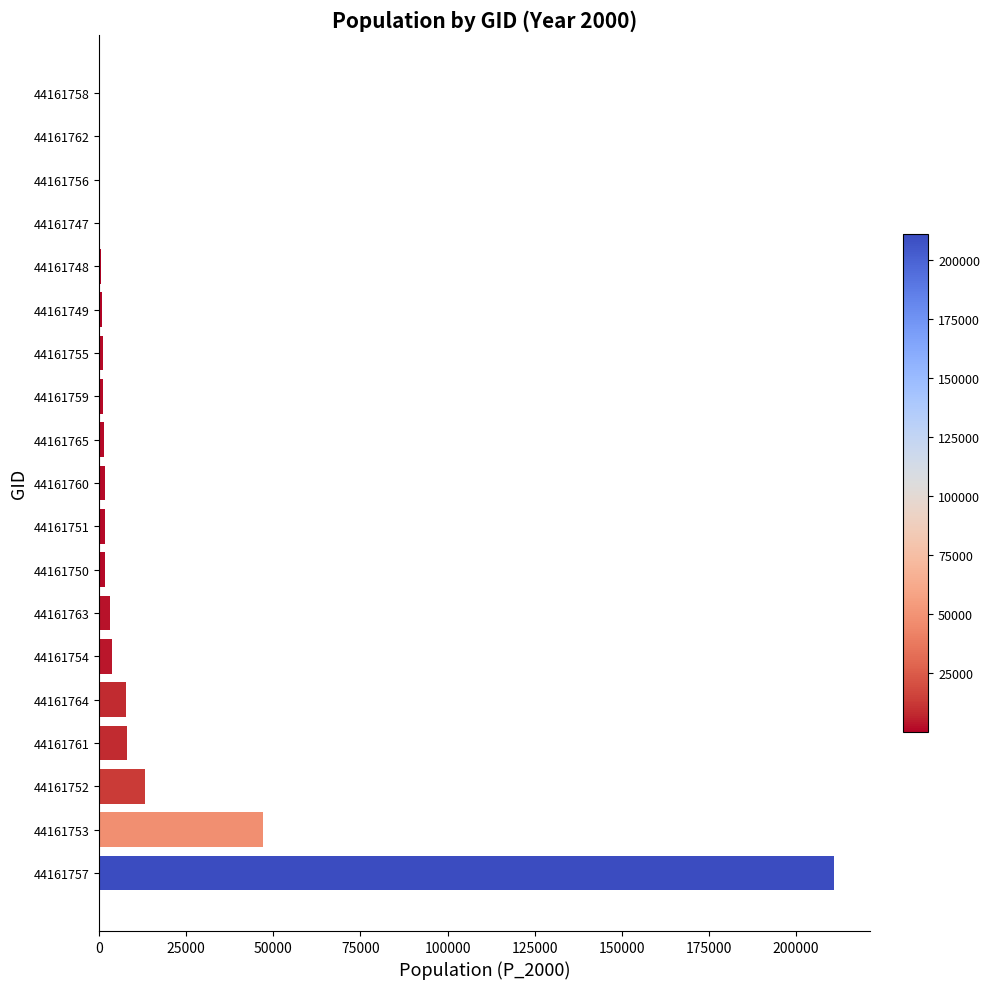

True or false: the data shows 13174.8 at 44161752.

True